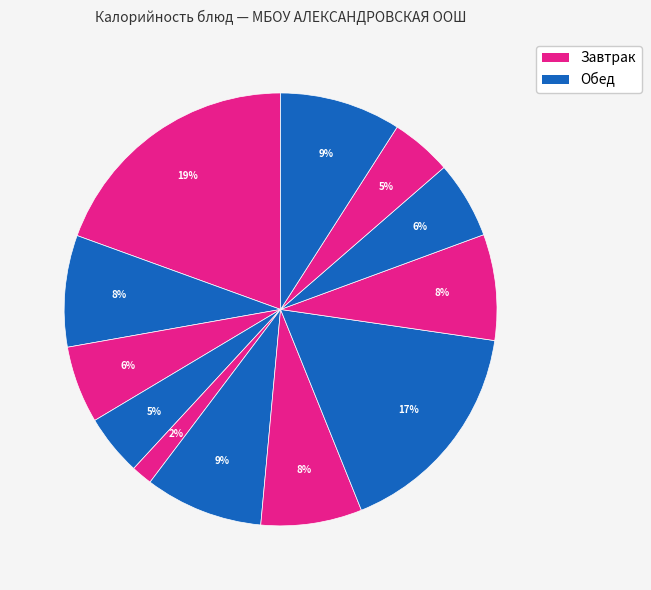

How many slices are in this pie chart?

12